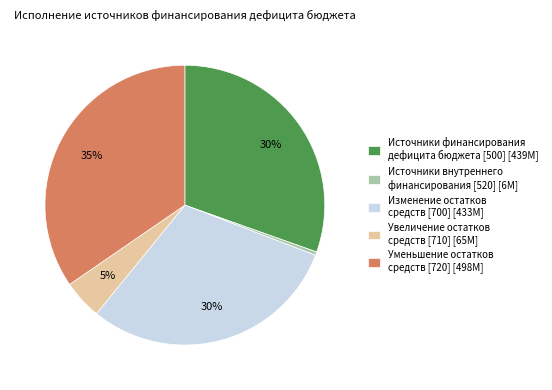

To the nearest percent, what is the combined percentage of Уменьшение остатков средств [720] [498M] and Источники внутреннего финансирования [520] [6M]?

35%